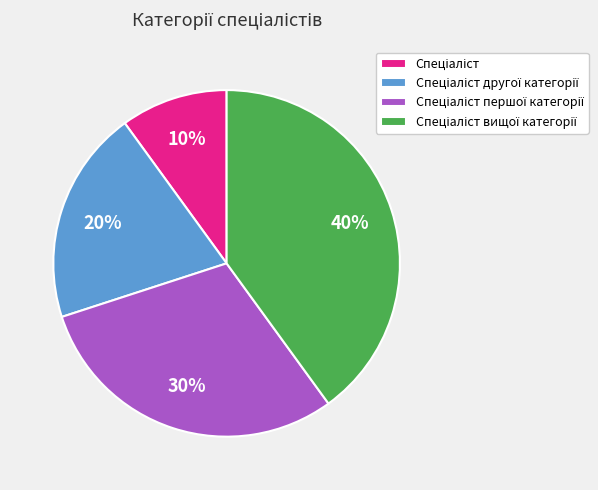

Does any single category account for the majority?

No